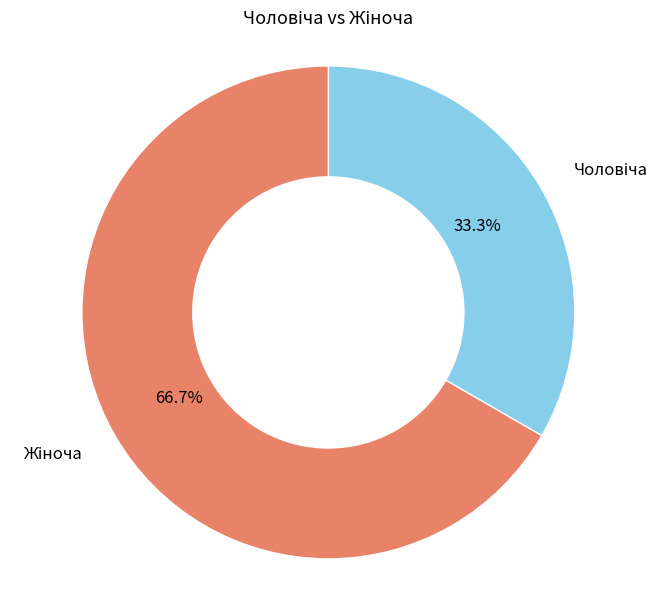

Is there a majority slice in this chart?

Yes